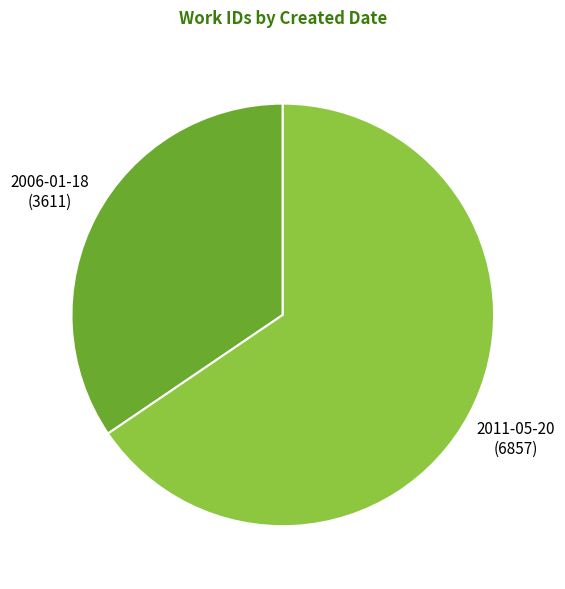

Do 2006-01-18 and 2011-05-20 together represent more than half of the pie?

Yes